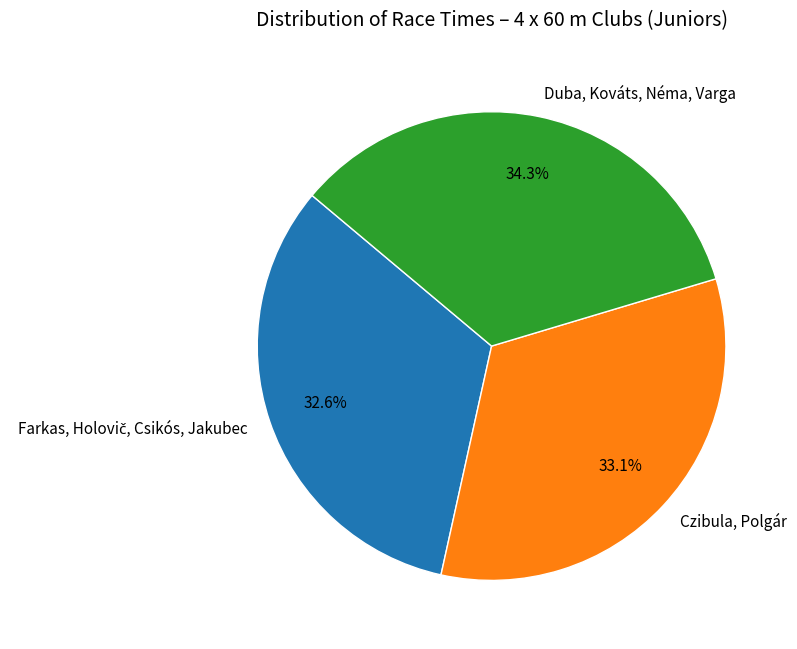

The Duba, Kováts, Néma, Varga slice represents 34% of the pie. True or false?

True